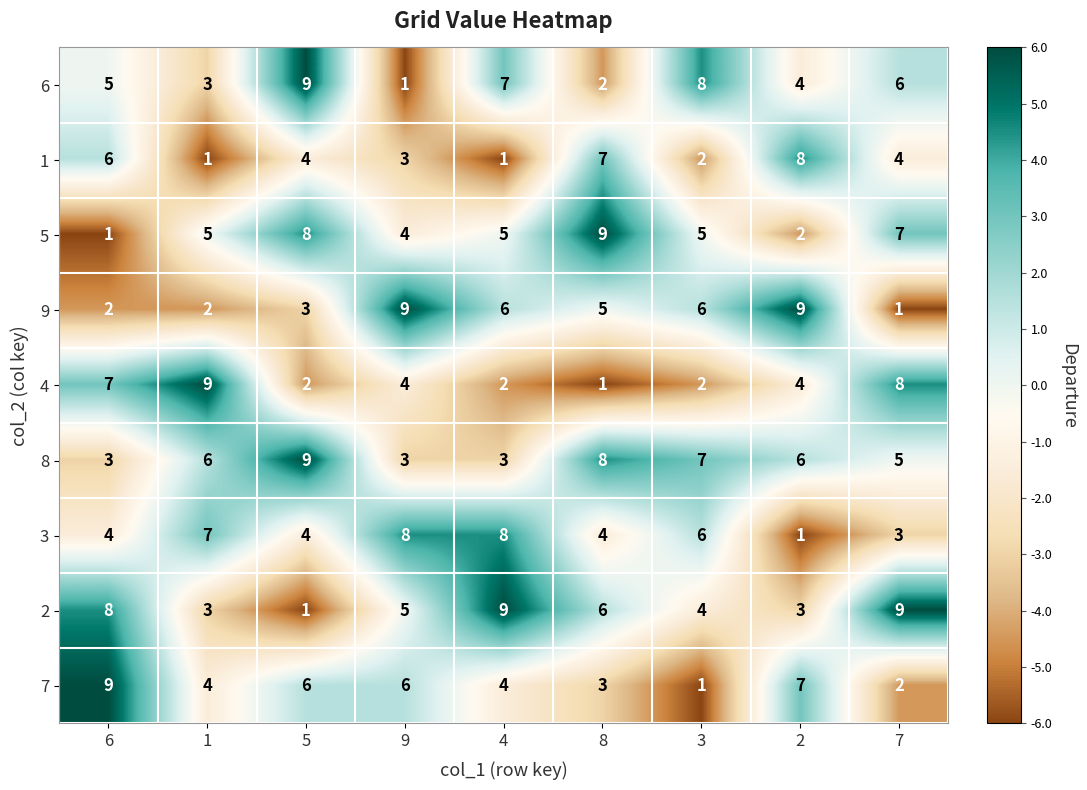

Between 9 and 3, which series saw the biggest shift?

6